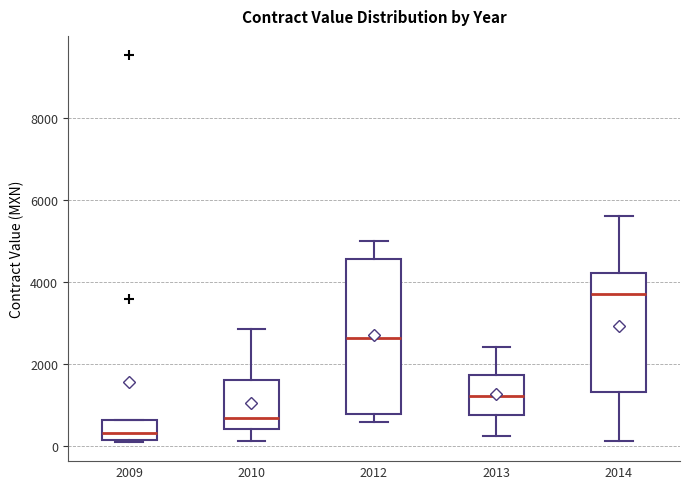

Which box's median line is the lowest?

2009